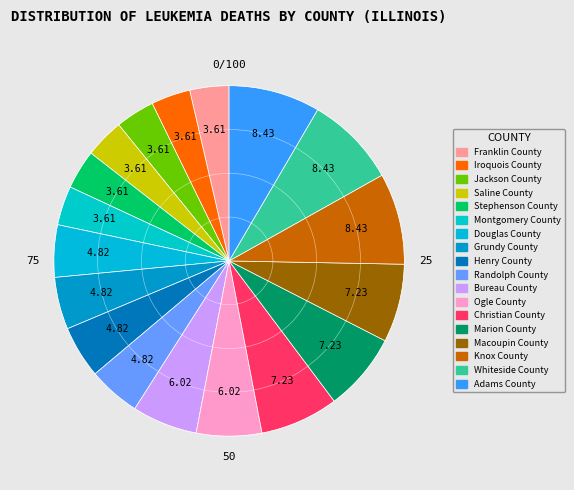

Approximately how many times larger is the value at Bureau County compared to Whiteside County?

0.7